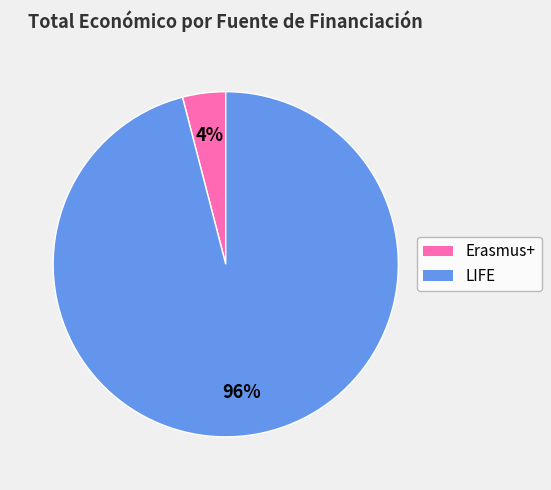

Does any single category account for the majority?

Yes